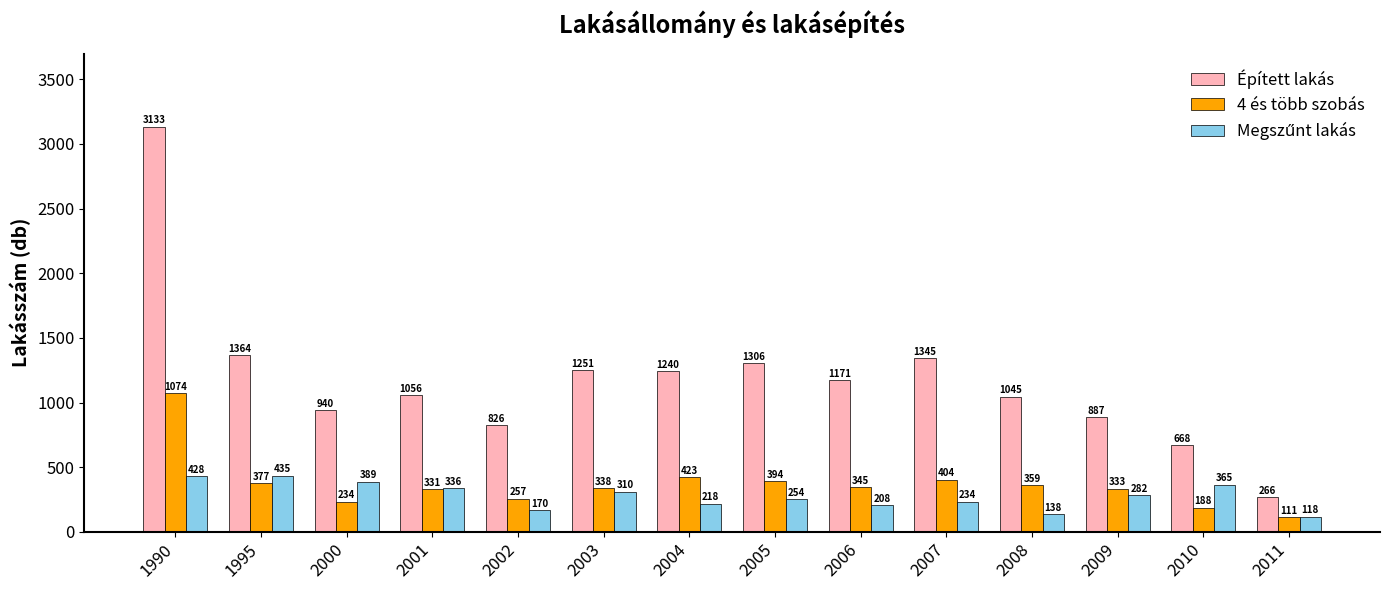

List the labels in order of 4 és több szobás value, smallest first.

2011, 2010, 2000, 2002, 2001, 2009, 2003, 2006, 2008, 1995, 2005, 2007, 2004, 1990